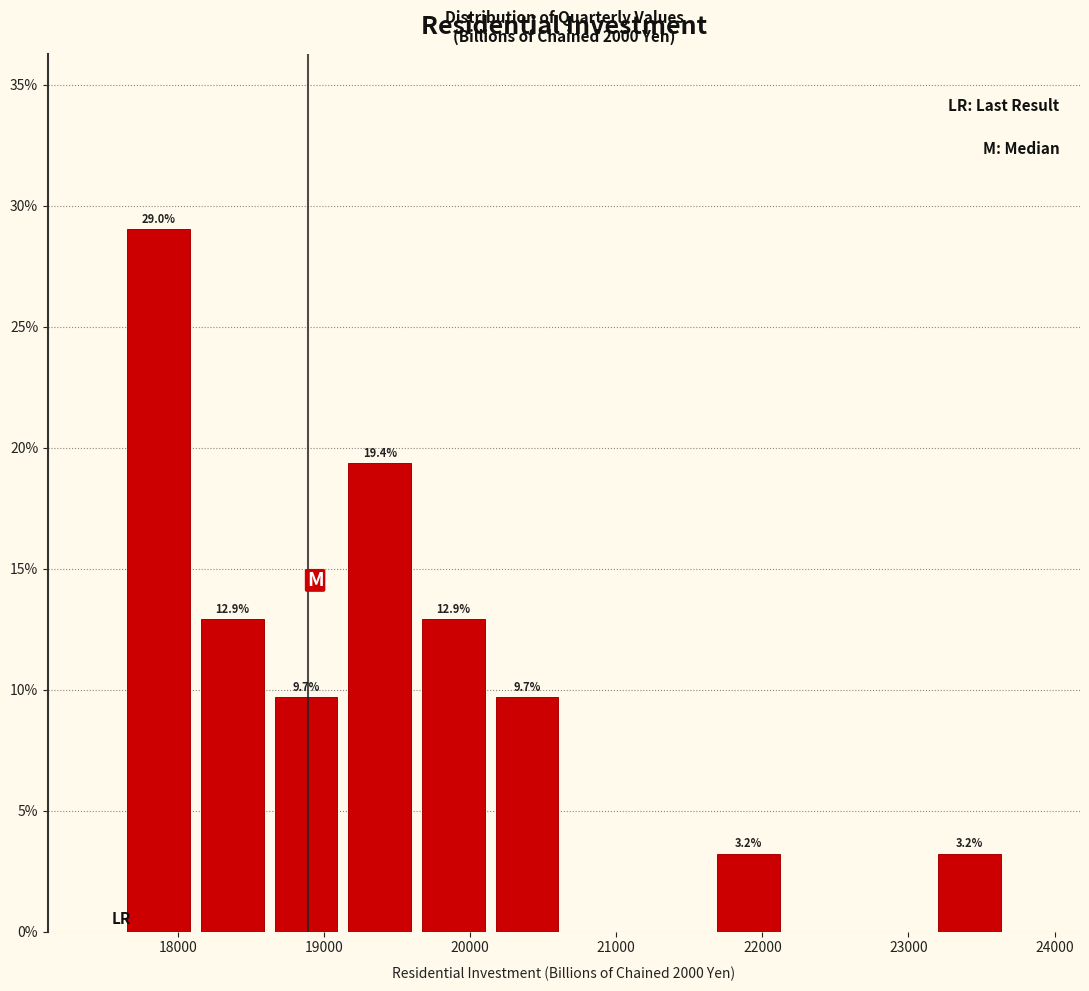

Over which range of the x-axis is the bar tallest?

17600 to 18100